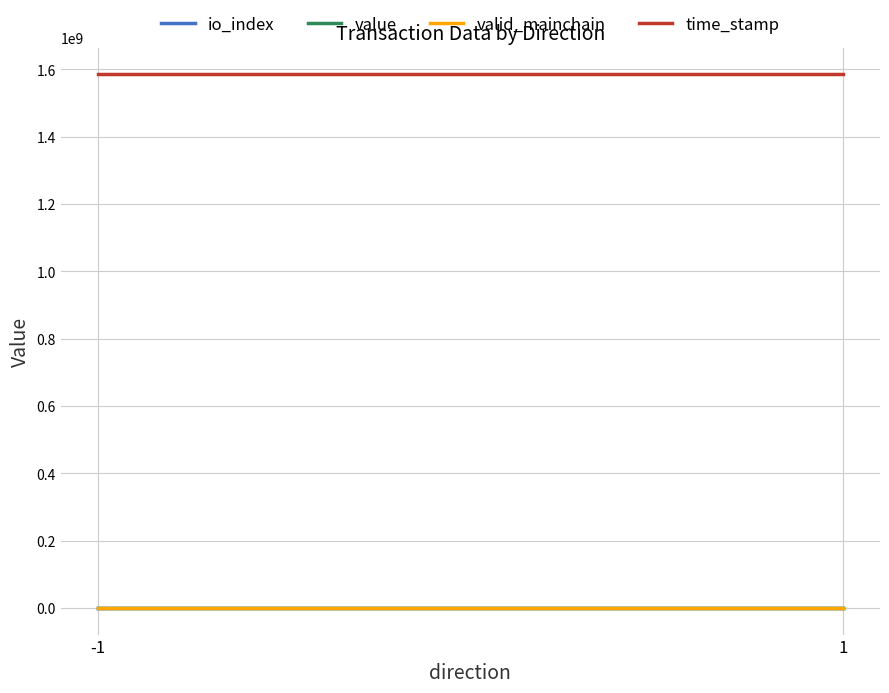

True or false: time_stamp and io_index intersect in this chart.

False